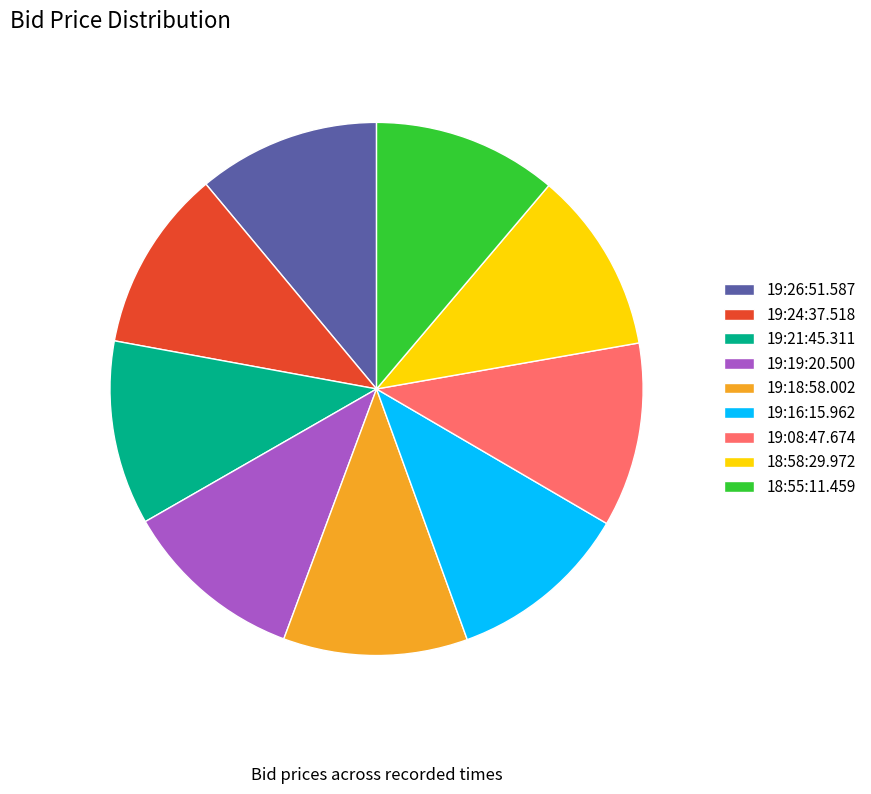

The 18:55:11.459 slice represents 2% of the pie. True or false?

False